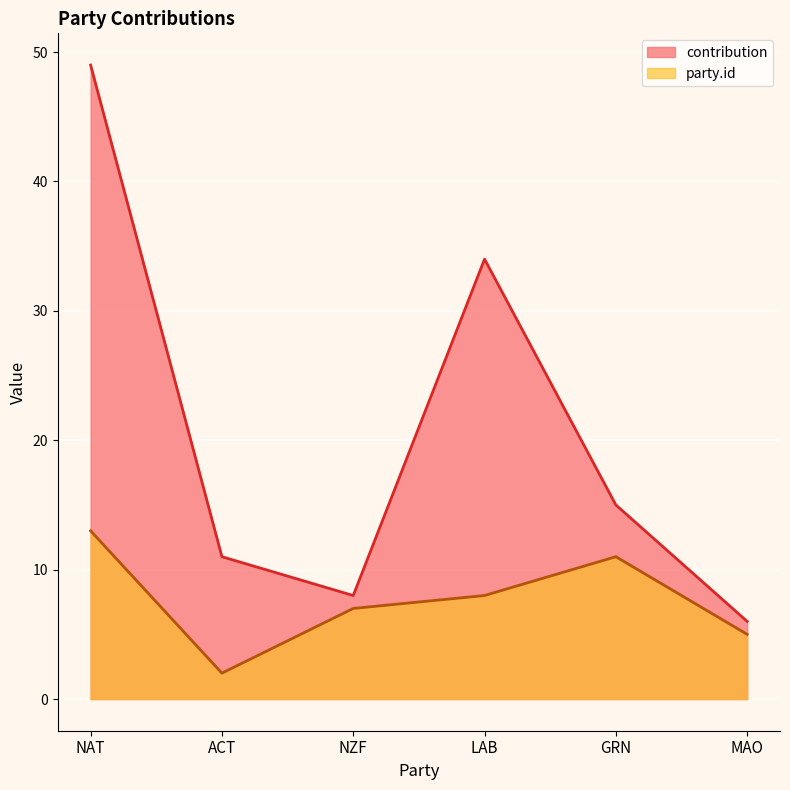

What is the maximum value shown in the chart?

49